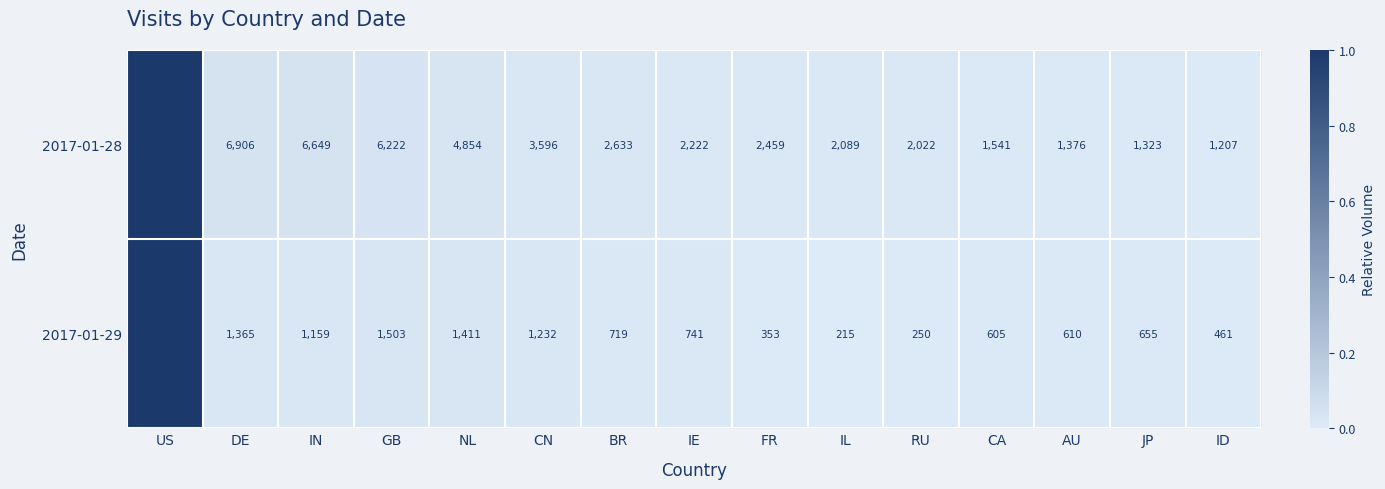

Rank the series by their maximum value, from lowest to highest.

2017-01-29, 2017-01-28